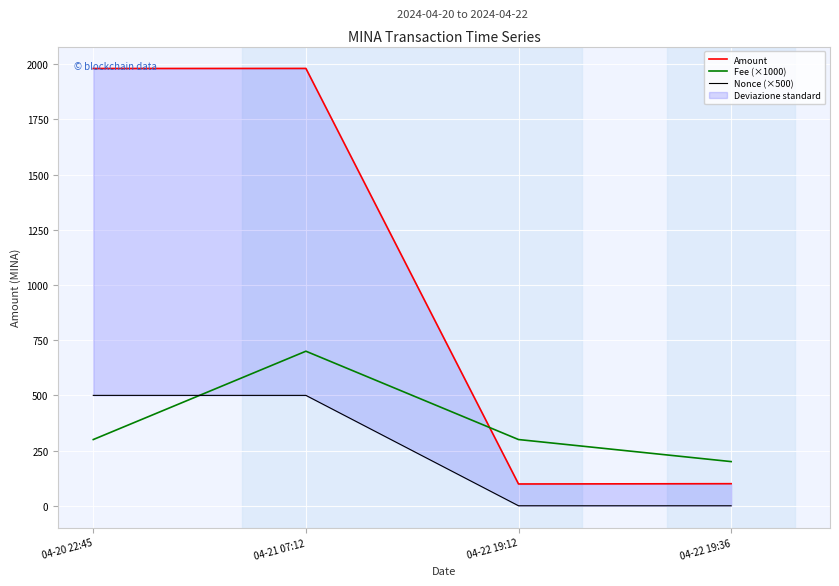

What is the value of the Fee (×1000) point at the 1st from the left?

300.0